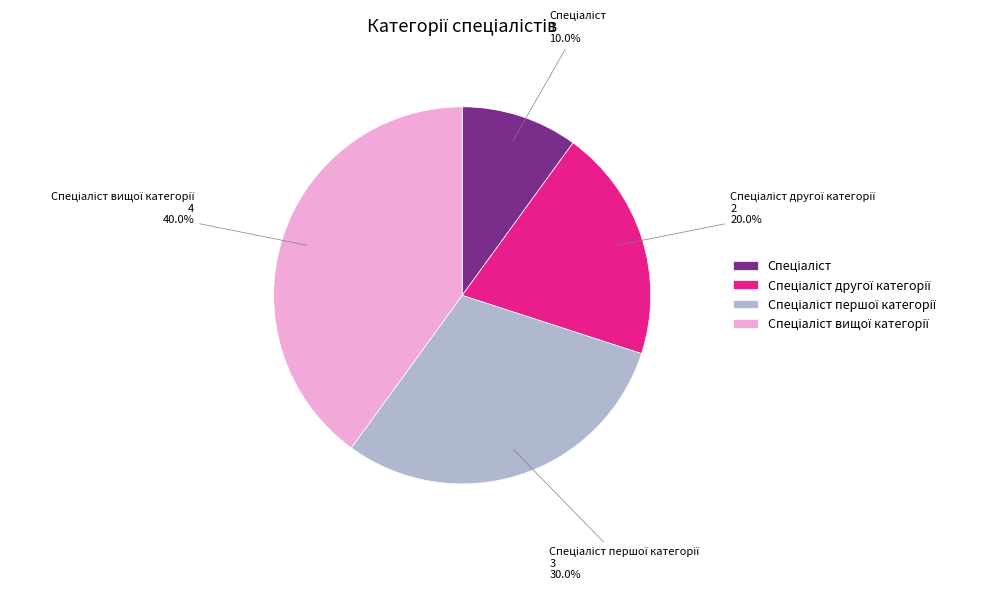

Is there any slice that represents more than half of the pie?

No